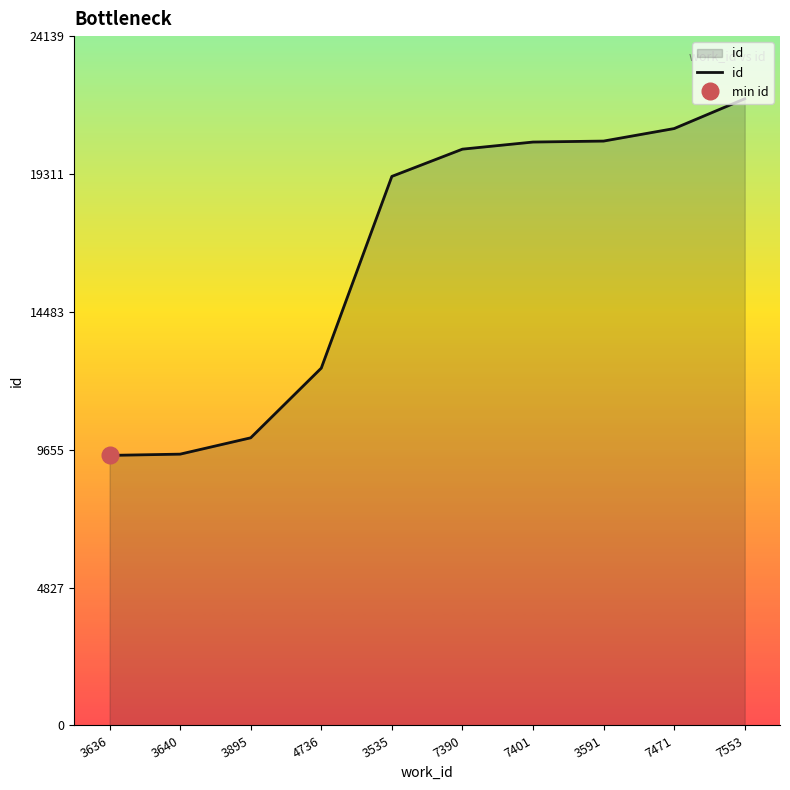

Which category has the lowest value across all series?

3636